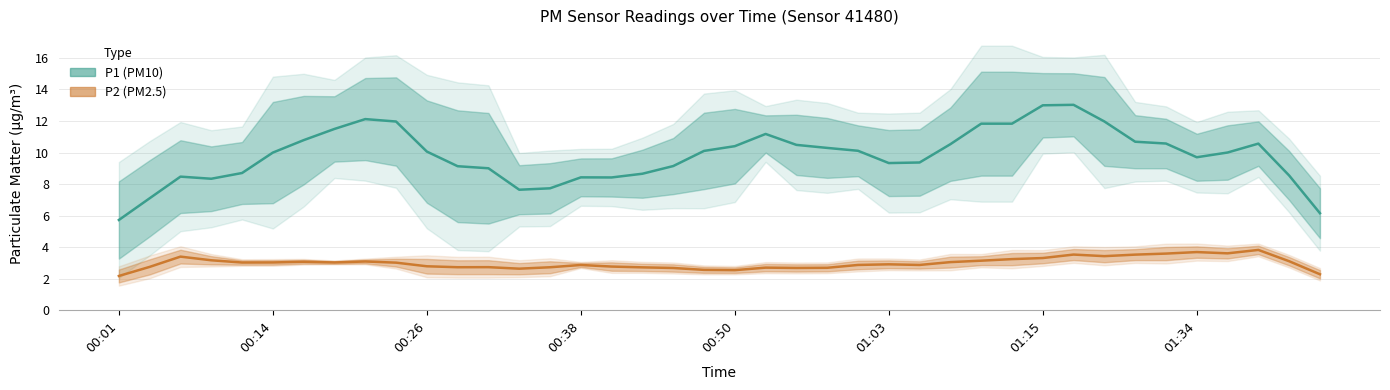

At which category is the sum across all series the highest?

31